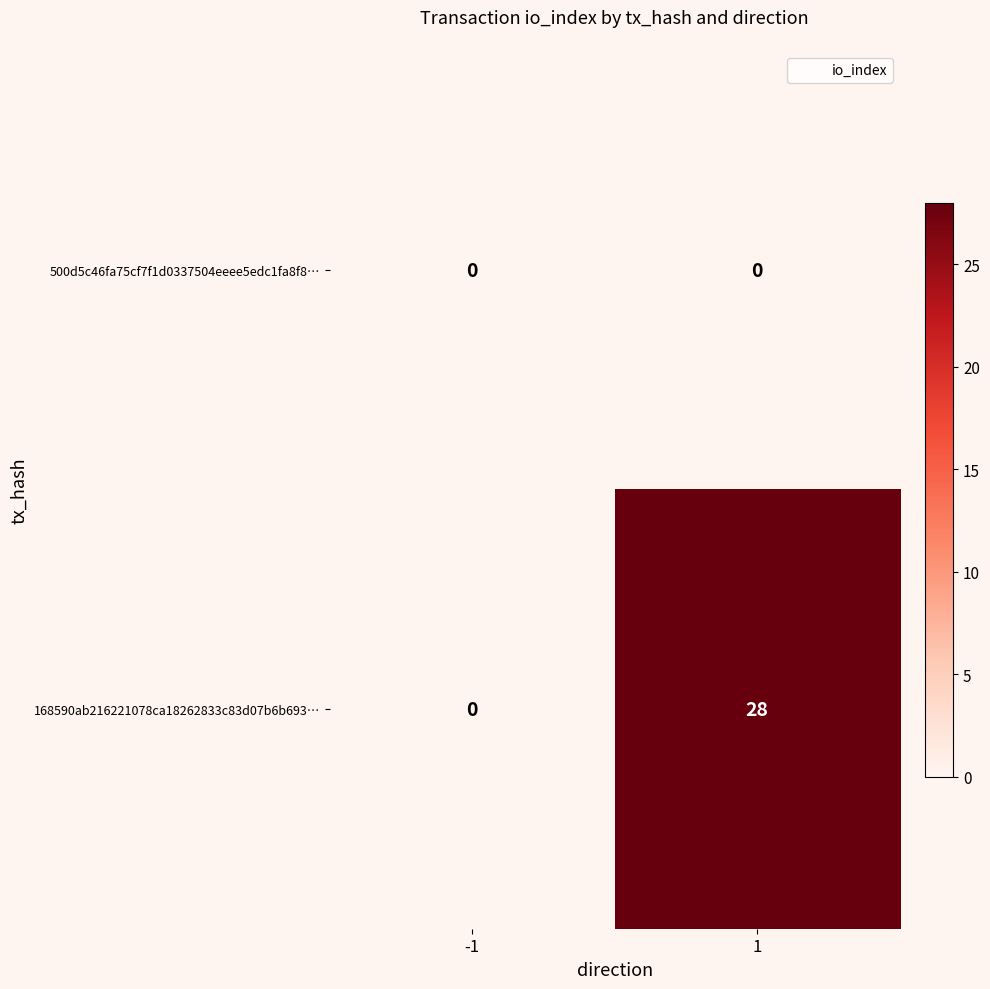

Rank the series at 1 from lowest to highest value.

500d5c46fa75cf7f1d0337504eeee5edc1fa8f8…, 168590ab216221078ca18262833c83d07b6b693…